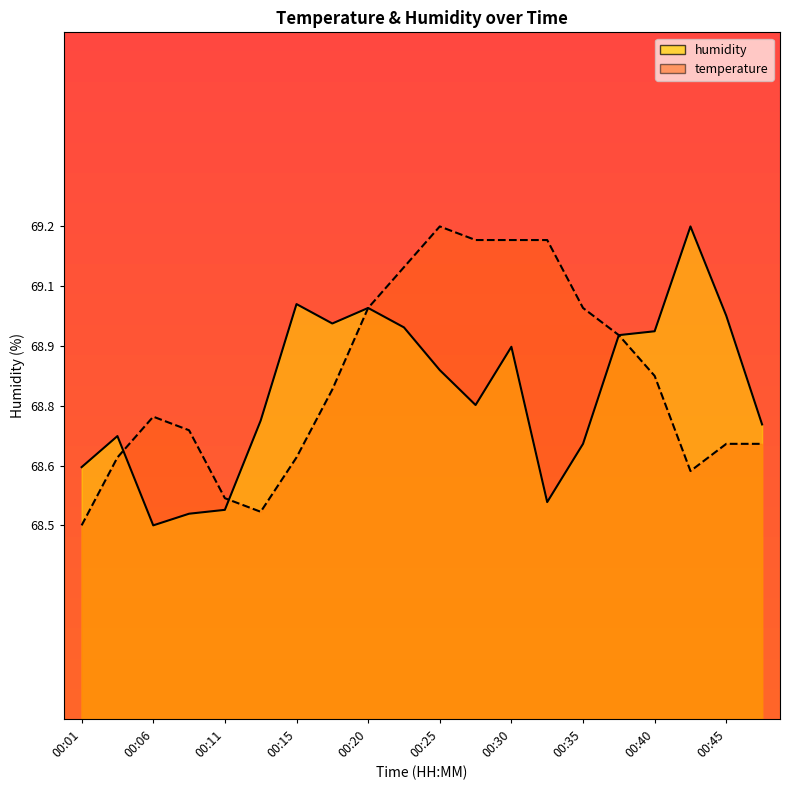

Which series ends up on top after the final intersection of temperature_line and humidity_line?

humidity_line